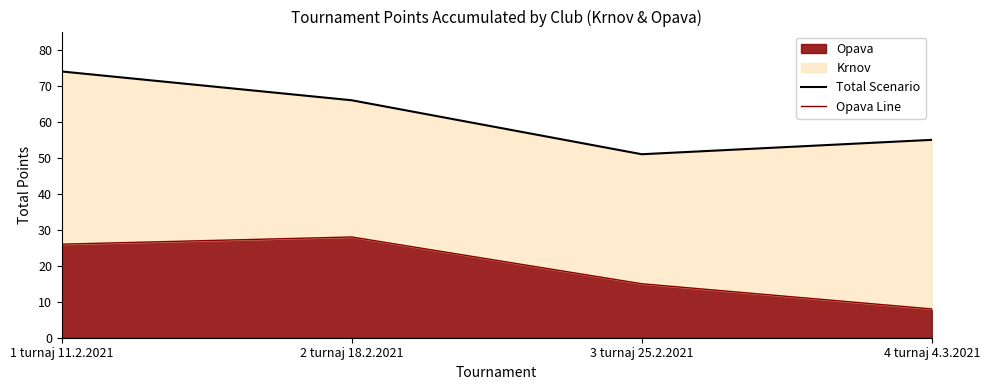

Does the chart have visible grid lines?

No